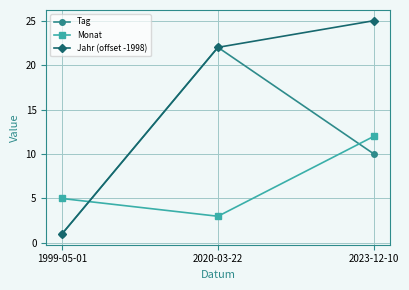

True or false: Jahr (offset -1998) has a value of 1 at 1999-05-01.

True